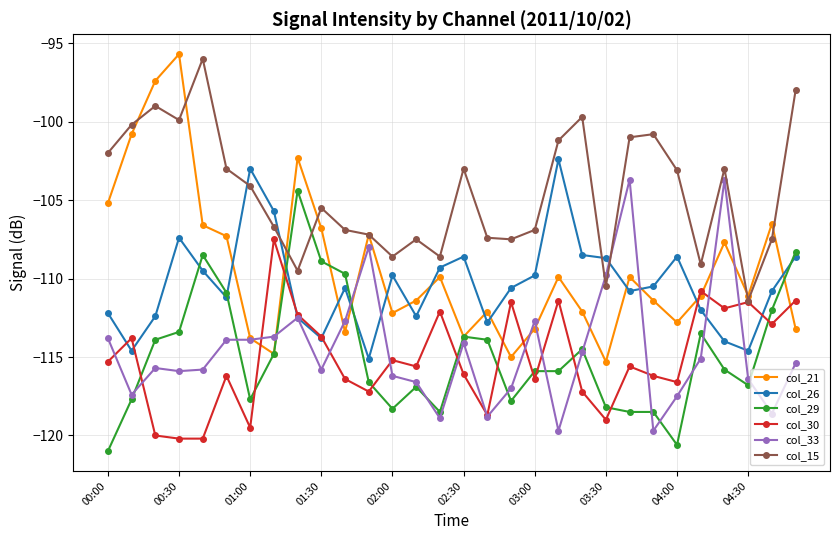

Which series has the largest total across all categories?

col_15